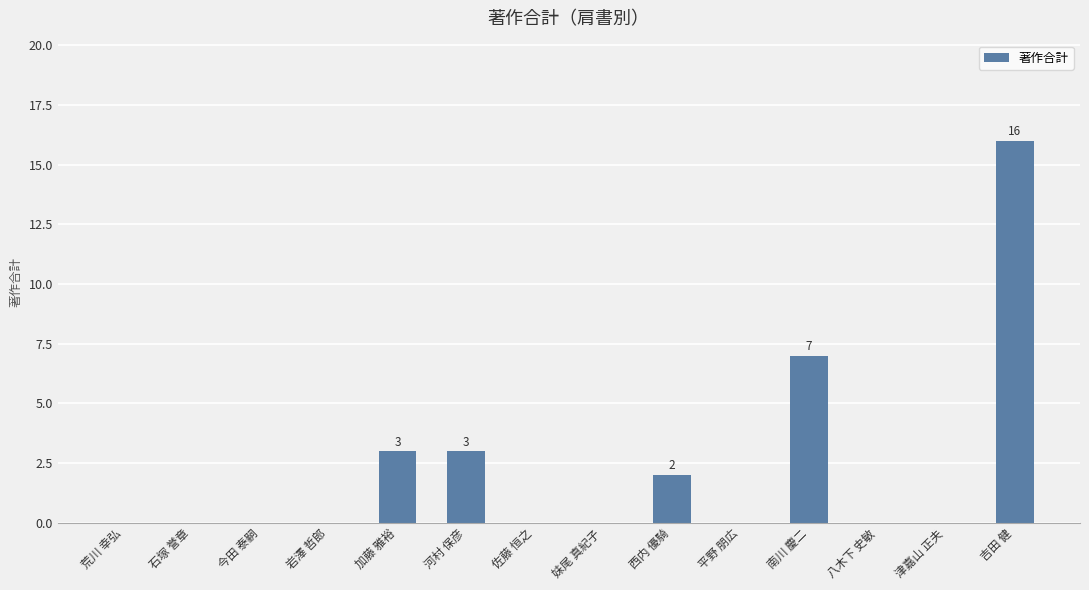

The value at 南川 慶二 is 10. True or false?

False